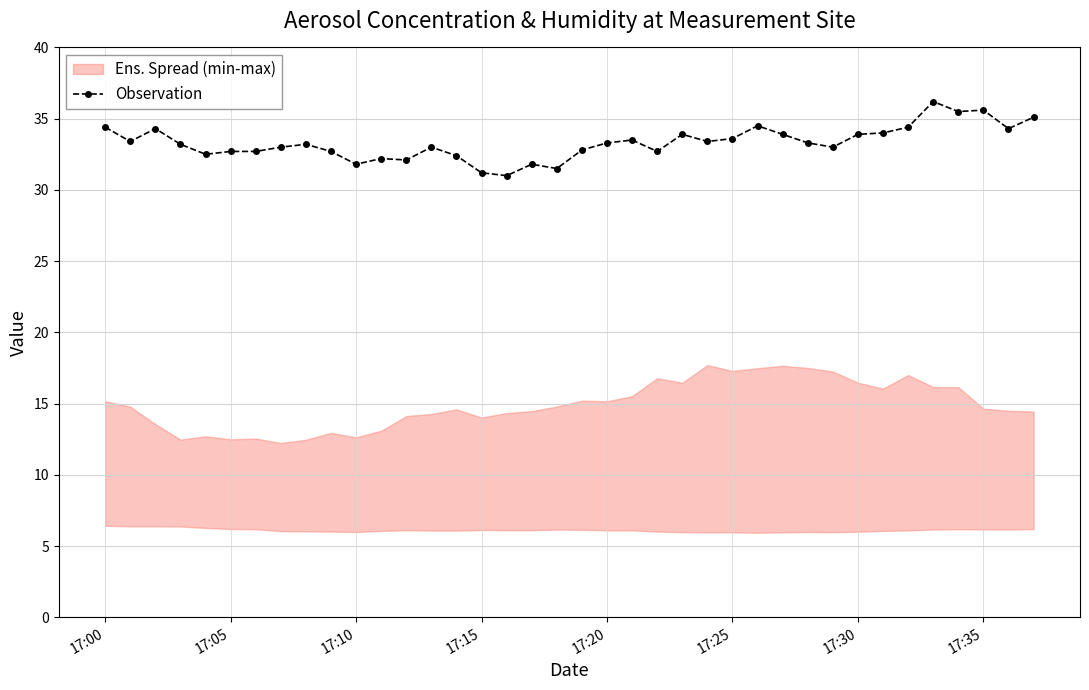

What is the maximum value shown in the chart?

36.2